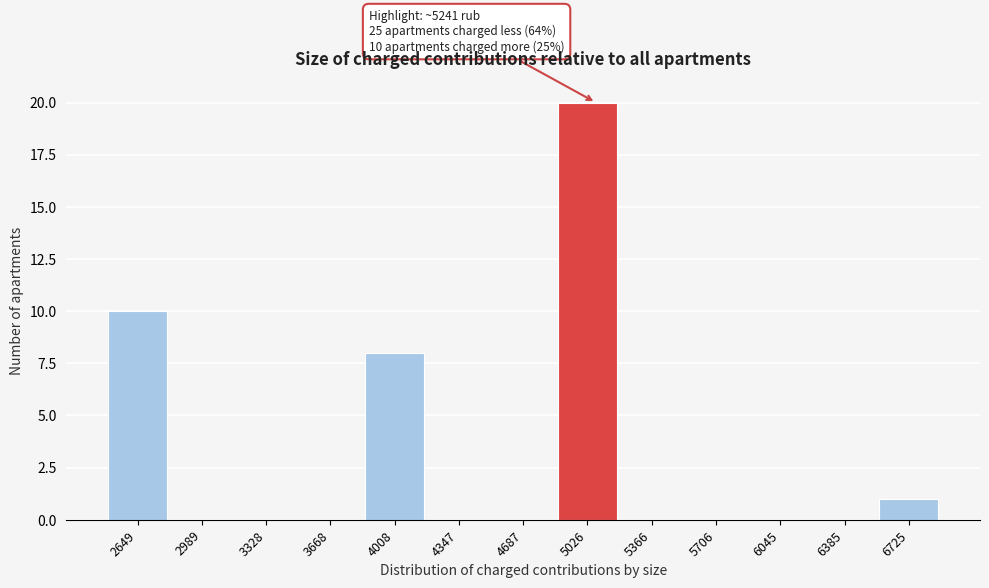

Reading left to right, what are all the values shown in this chart?

2649=10	2989=0	3328=0	3668=0	4008=8	4347=0	4687=0	5026=20	5366=0	5706=0	6045=0	6385=0	6725=1